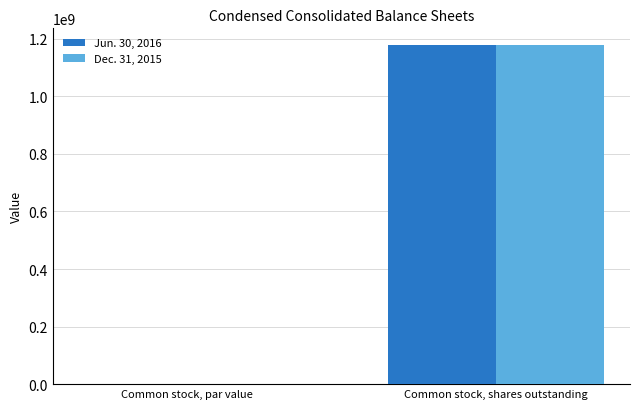

What is the total value across all series at Common stock, shares outstanding?

2355386766.0